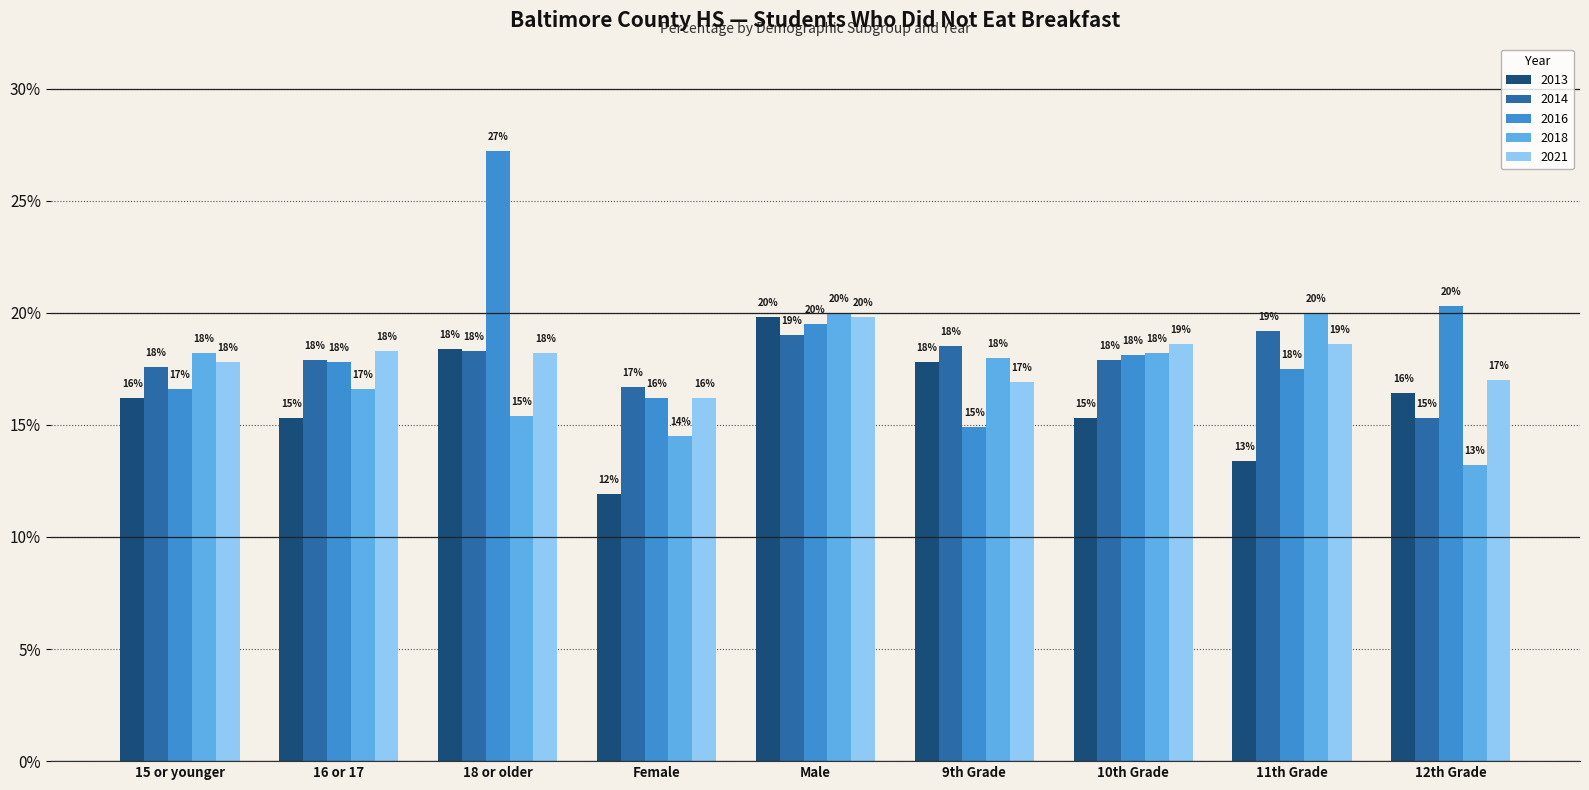

What are all the series names shown in the legend?

2013, 2014, 2016, 2018, 2021